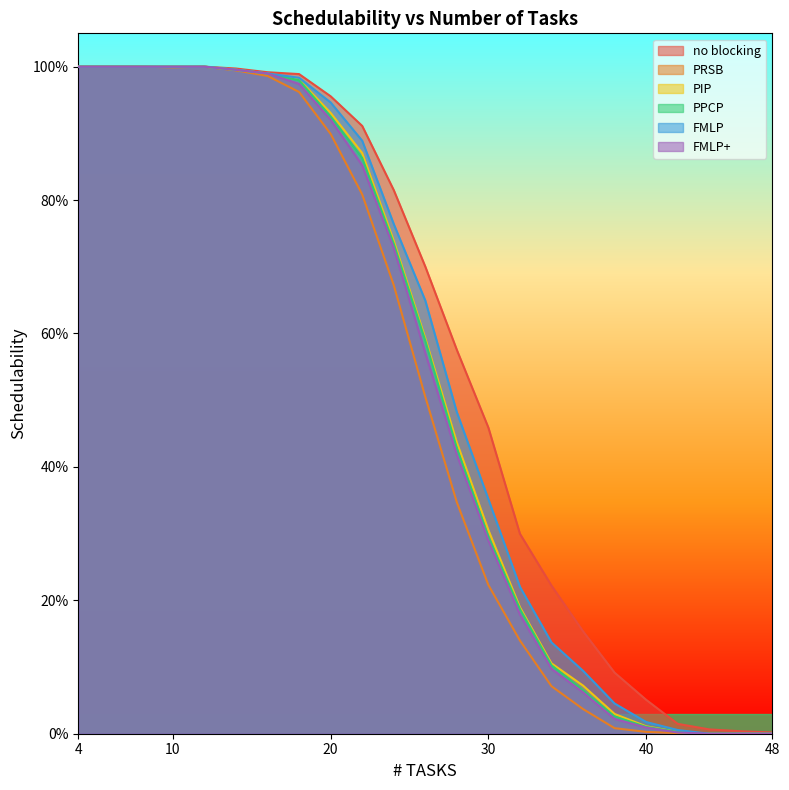

True or false: FMLP+ and no blocking cross at least once.

False